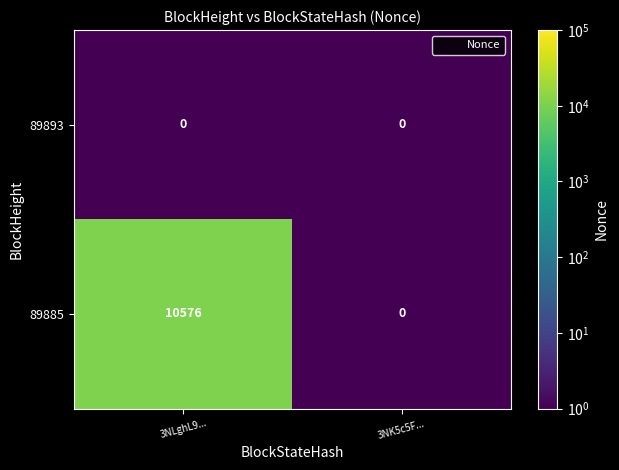

What is the spread (max minus min) of values at 3NLghL9...?

10576